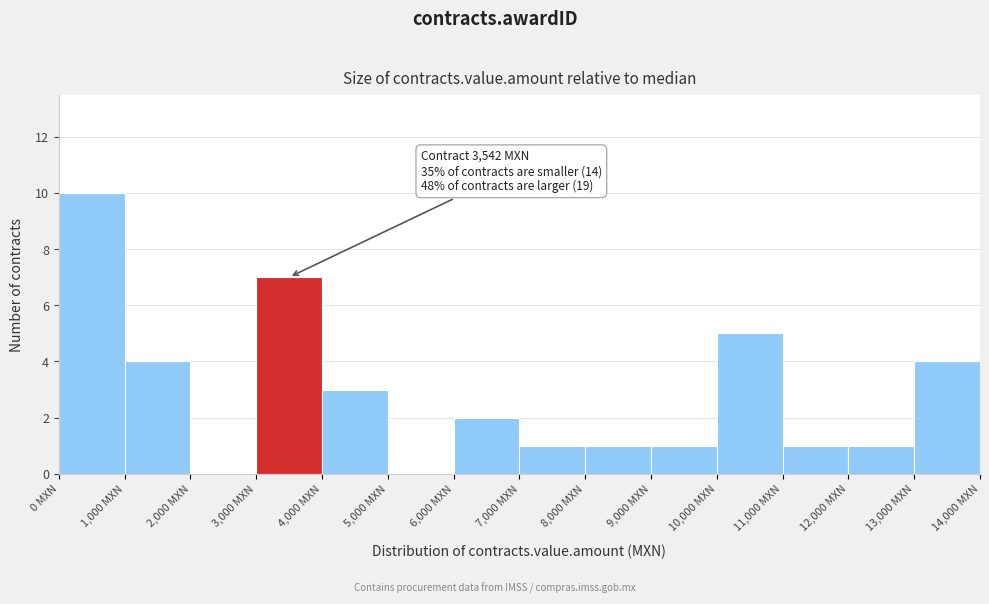

Which range on the x-axis has the tallest bar?

0 to 1000